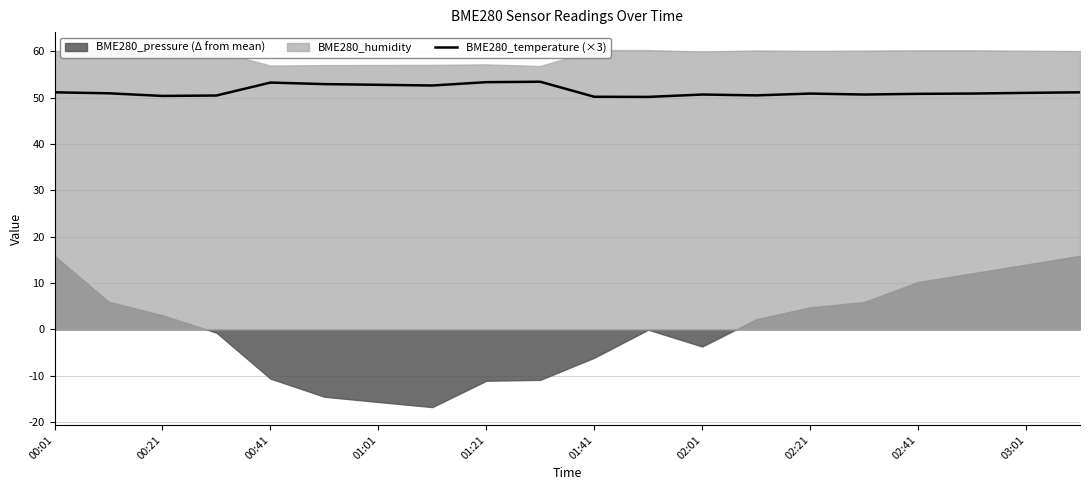

How many lines are shown in the chart?

1